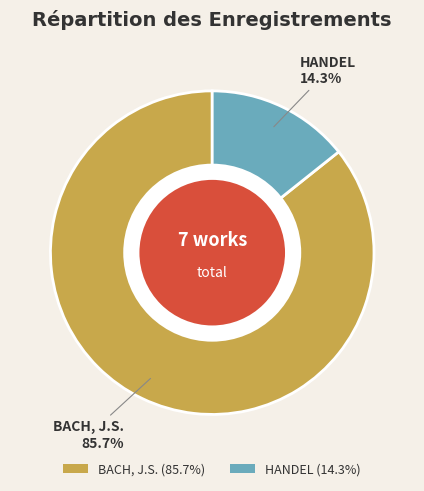

Which has a higher value, HANDEL or BACH, J.S.?

BACH, J.S.